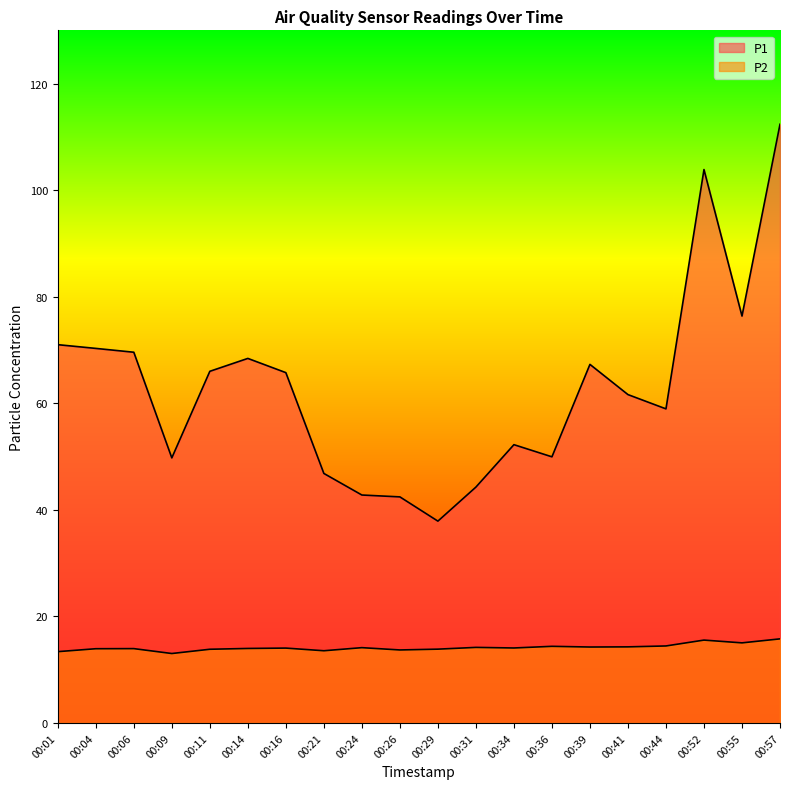

At which category is the sum across all series the highest?

00:57